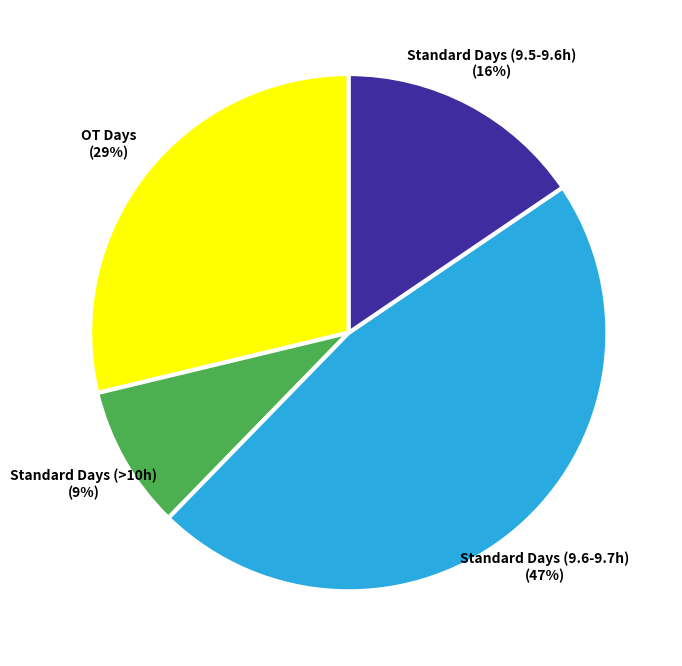

What percentage is the Standard Days (>10h) slice, to the nearest percent?

9%